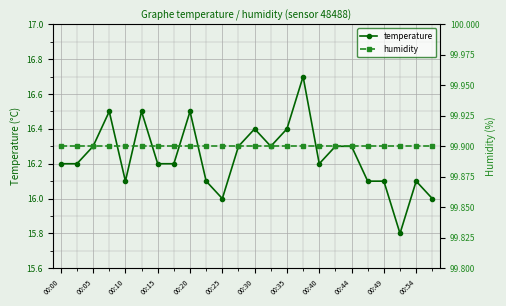

True or false: temperature has a value of 16.4 at 00:30.

True